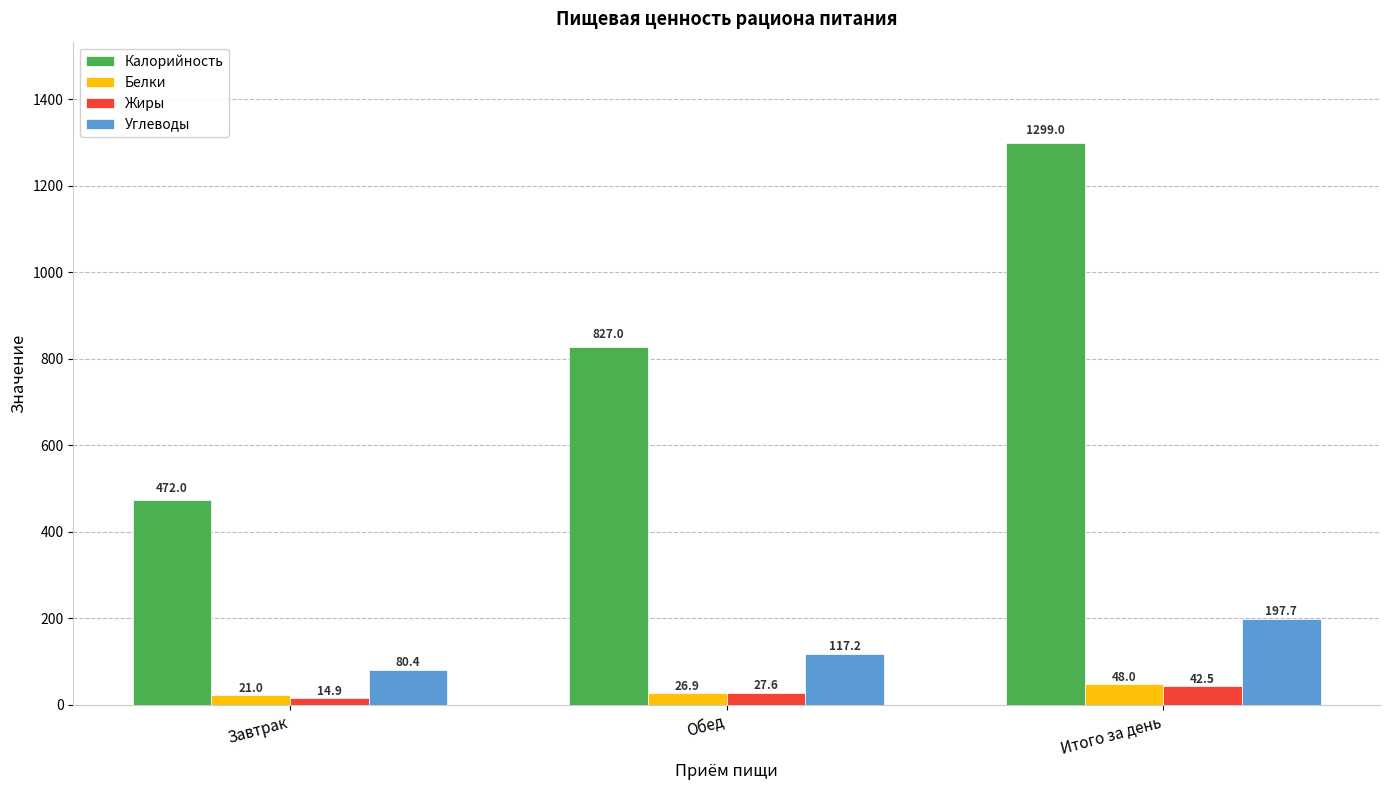

The value of Калорийность at Обед is 237.8. True or false?

False